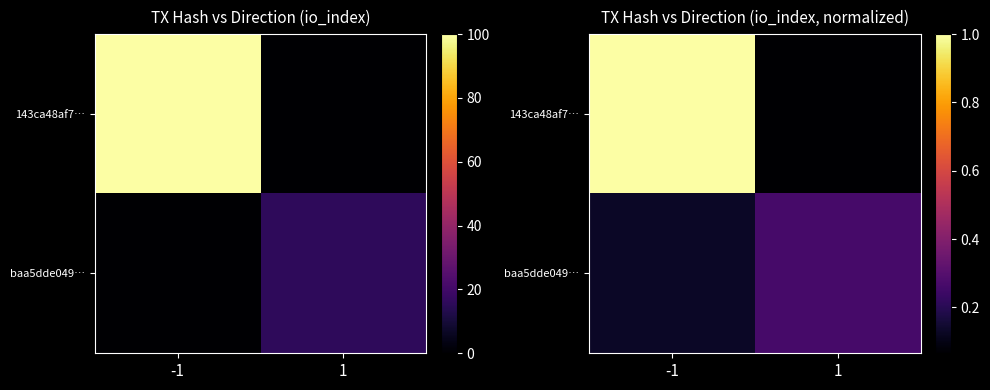

What is the total value across all series at 1?

0.3